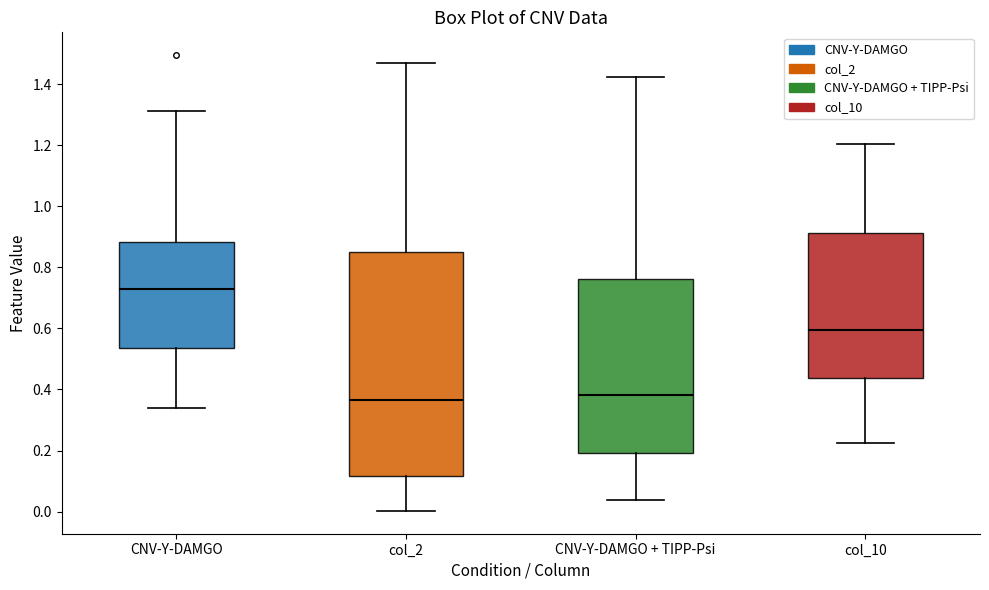

Reading left to right, read every box against the y-axis: the position of its median line, the range the box covers, and the ends of its whiskers. The values are not printed on the chart, so give them approximately, as read against the axis.

CNV-Y-DAMGO: median 0.72, box 0.54 to 0.88, whiskers 0.34 to 1.32
col_2: median 0.36, box 0.12 to 0.86, whiskers 0.00 to 1.46
CNV-Y-DAMGO + TIPP-Psi: median 0.38, box 0.20 to 0.76, whiskers 0.04 to 1.42
col_10: median 0.60, box 0.44 to 0.92, whiskers 0.22 to 1.20